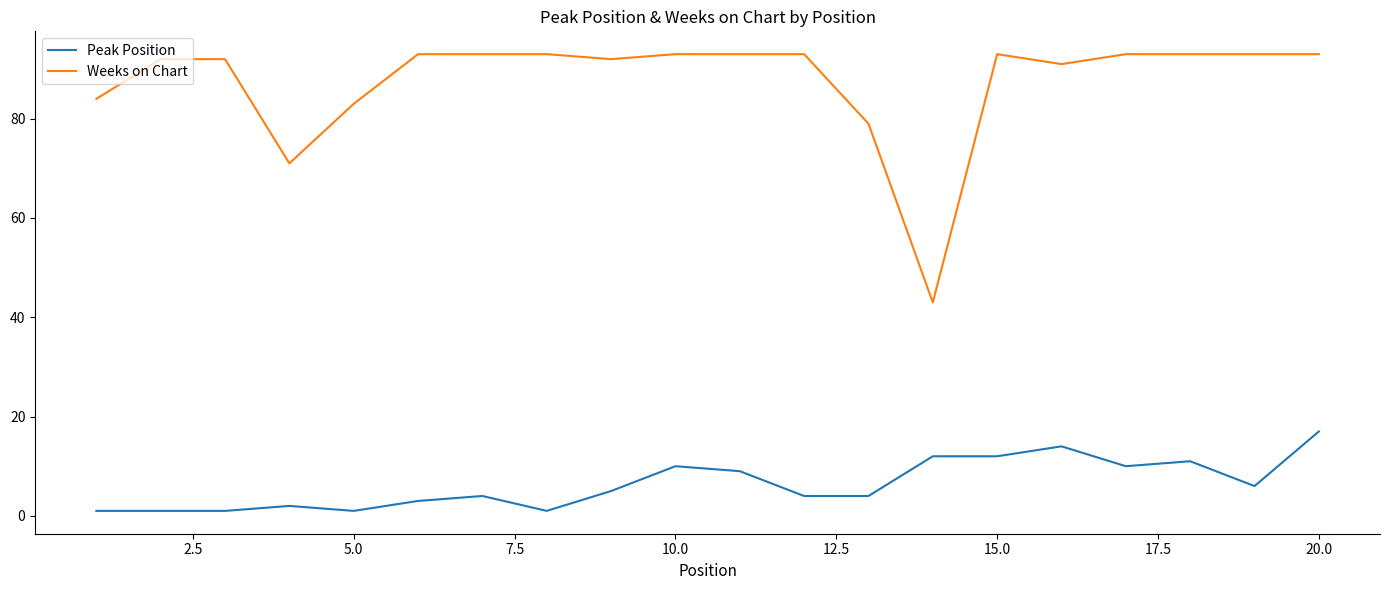

List the series in order of their peak value, lowest first.

Peak Position, Weeks on Chart